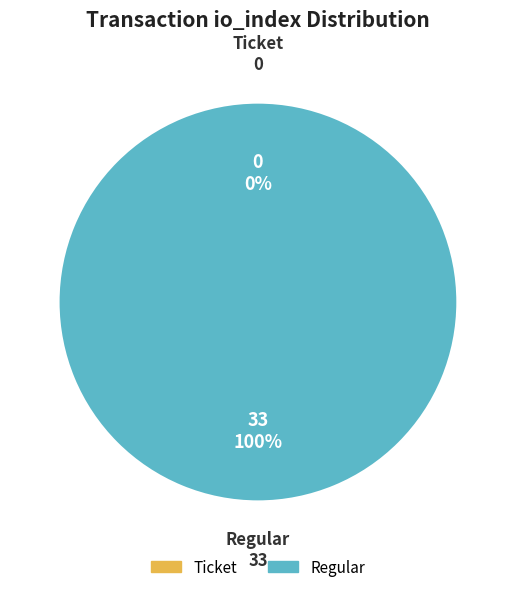

How many slices are in this pie chart?

2